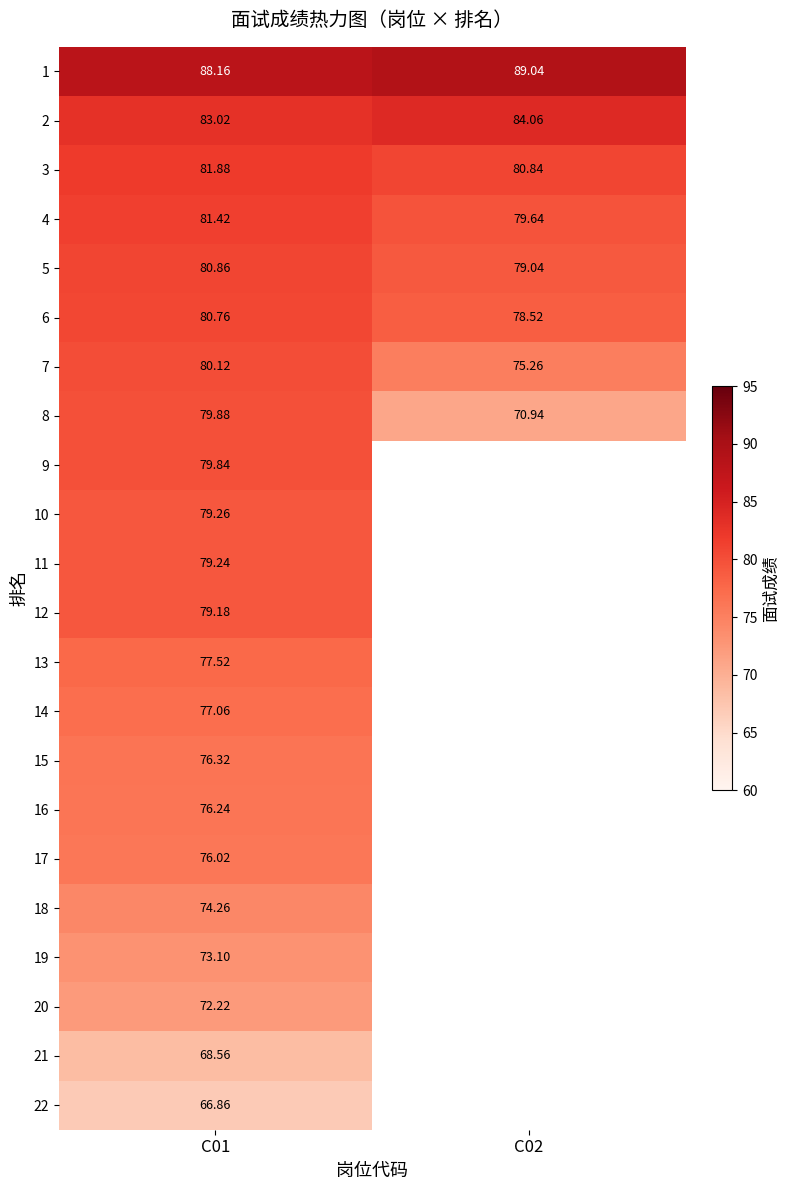

What is the difference between the 7 values at C01 and C02?

4.9